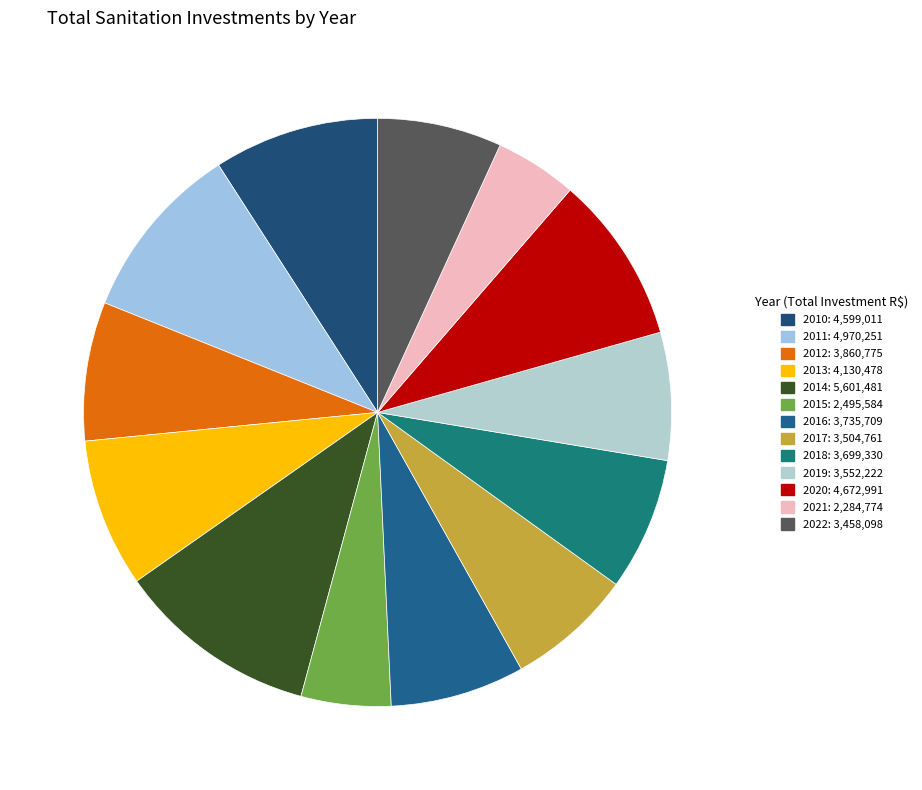

Combined, do 2014 and 2015 account for over 50%?

No